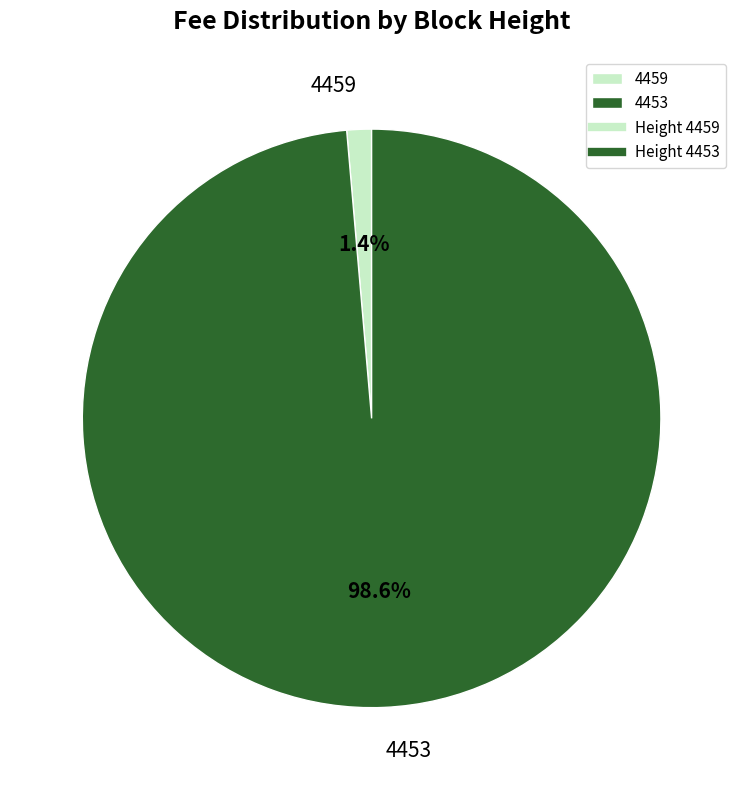

Which category has the smallest portion of the pie?

4459